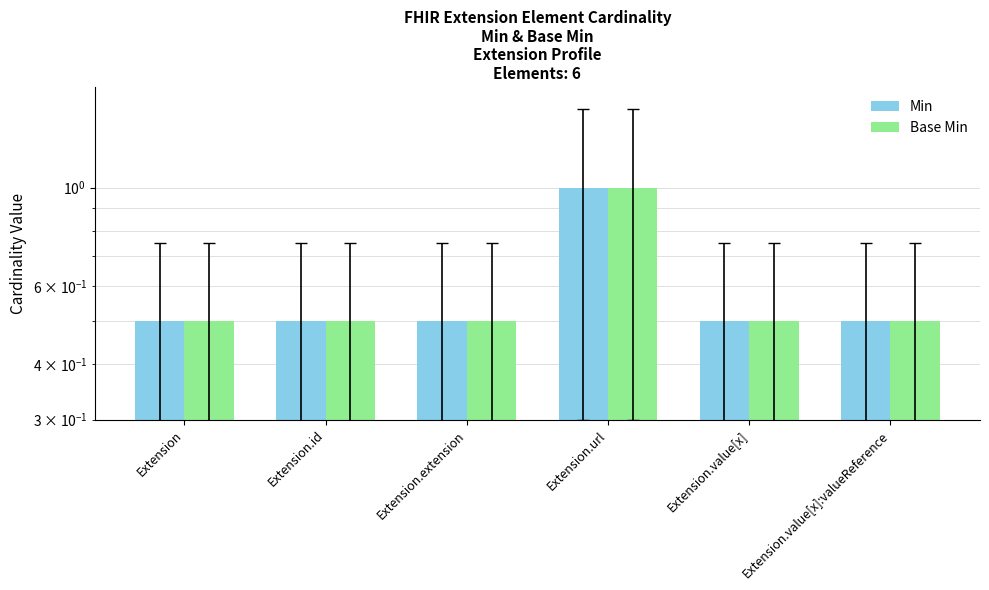

What are all the series names shown in the legend?

Min, Base Min